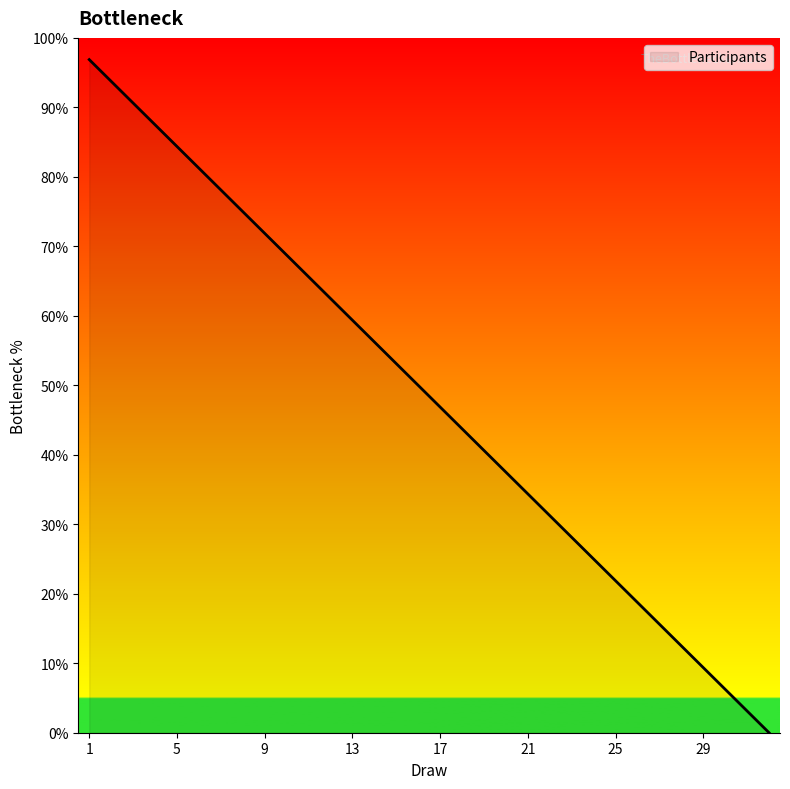

What is the difference between the maximum and minimum values?

96.9